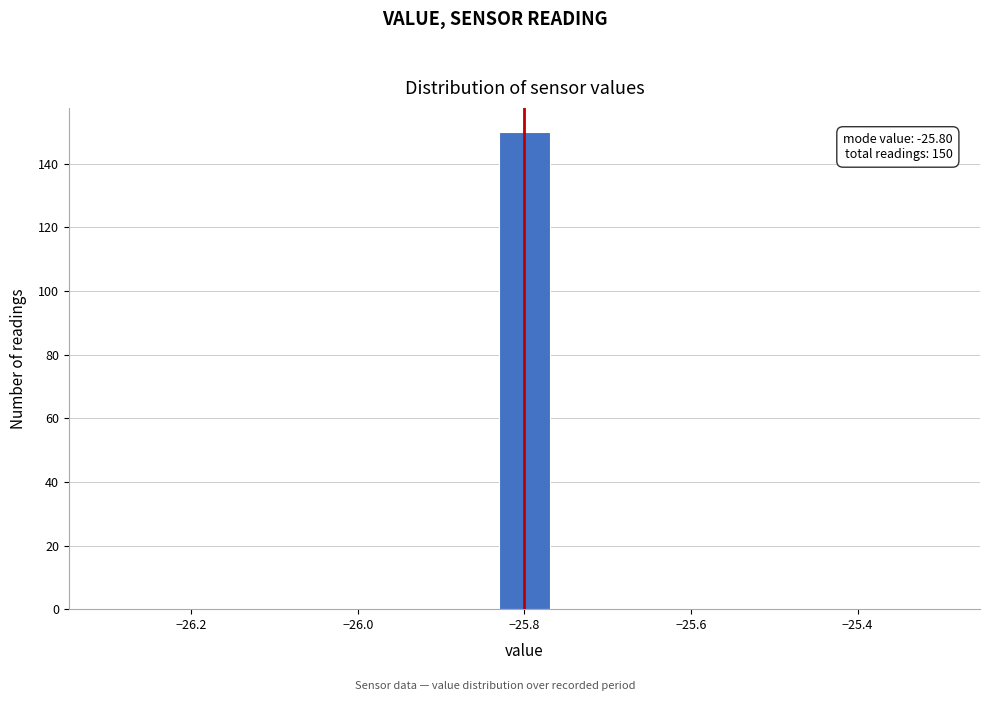

Around what value on the x-axis is the tallest bar? Give the approximate position of its centre, as read against the axis.

-25.80